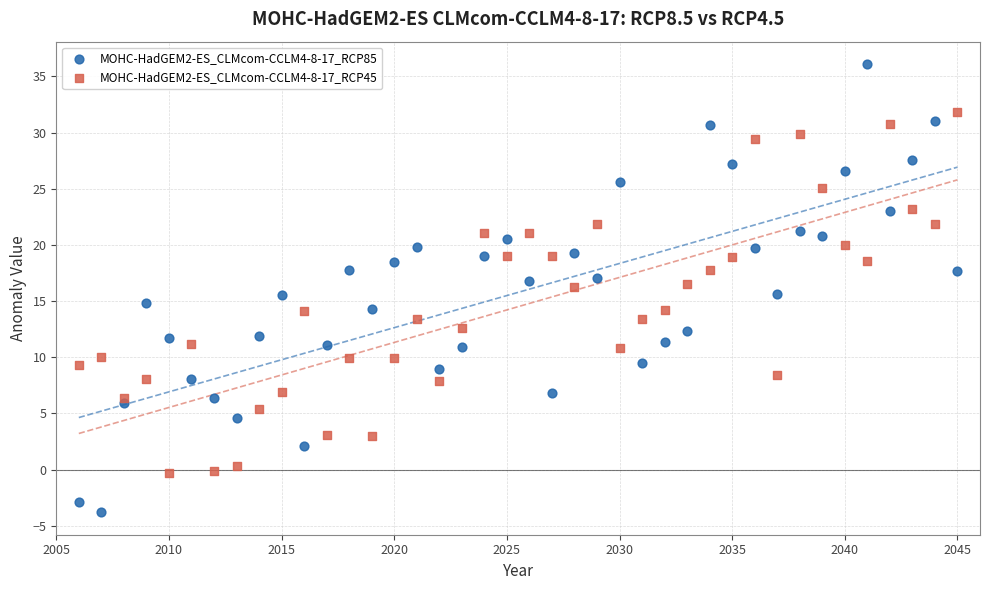

Across all data points, what is the range of Y values (max minus min)?

39.9